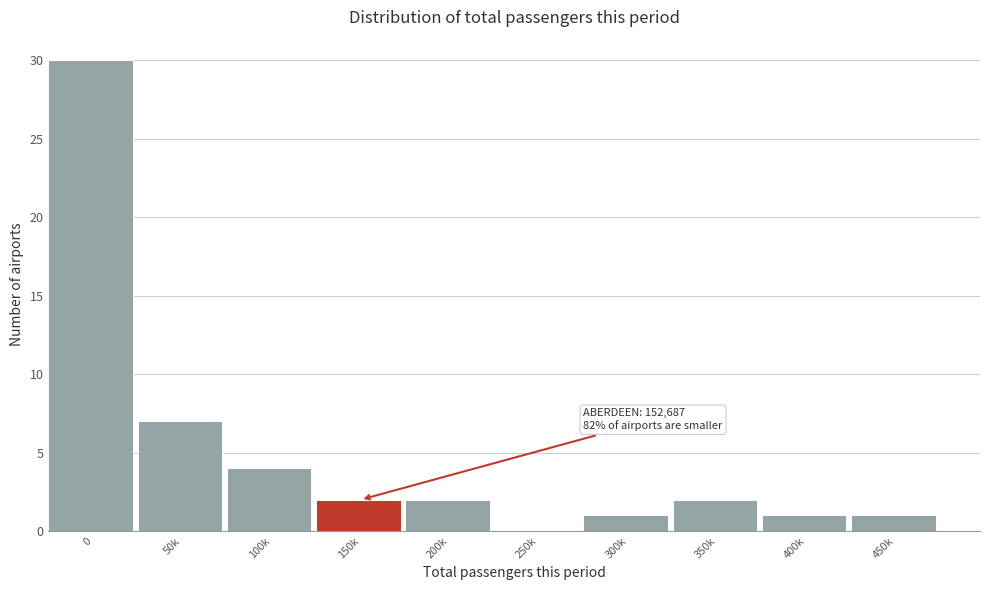

Reading left to right, extract all data points from this chart.

0=30	50k=7	100k=4	150k=2	200k=2	250k=0	300k=1	350k=2	400k=1	450k=1